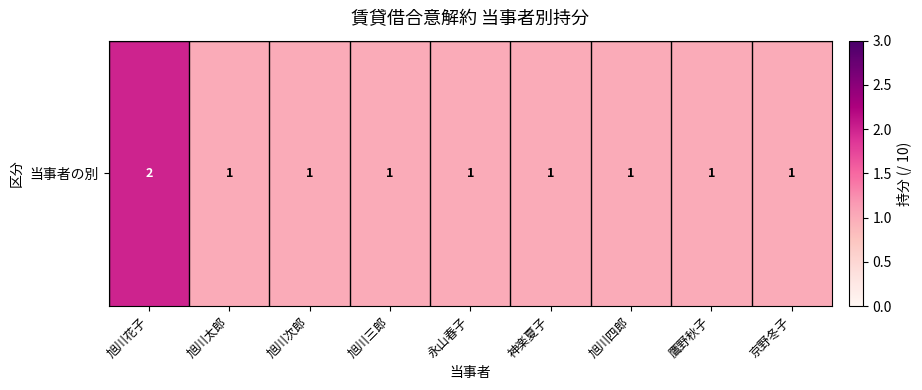

What is the smallest value displayed?

1